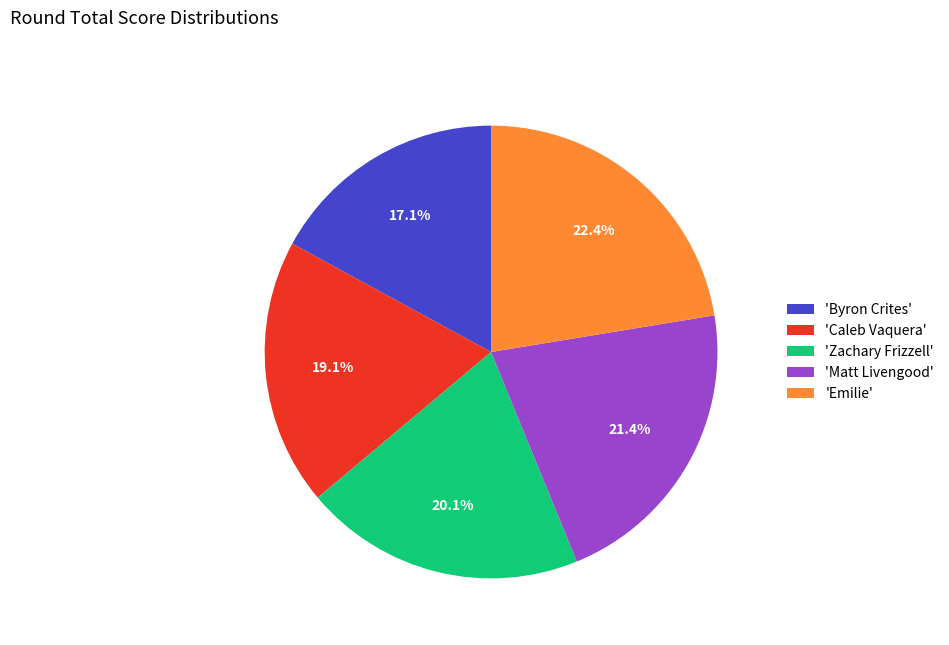

Approximately how many times larger is the value at 'Emilie' compared to 'Matt Livengood'?

1.0